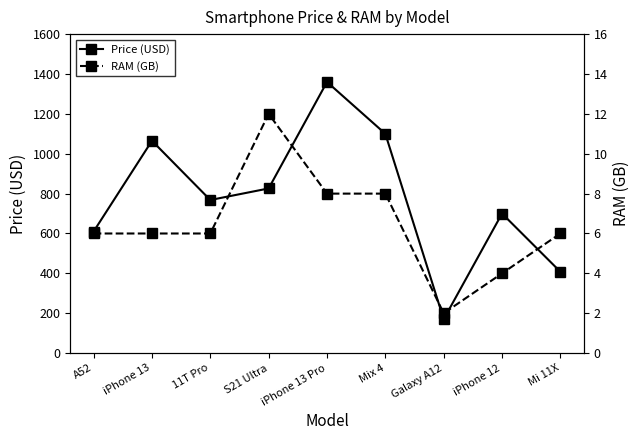

At how many categories does at least one series exceed 706?

5